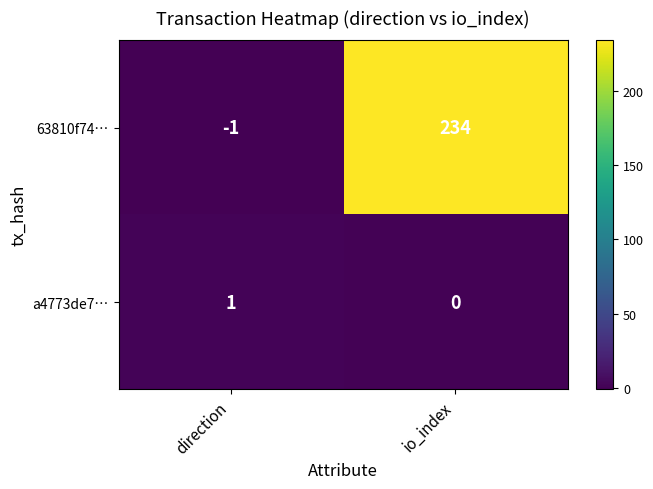

How many distinct data groups are displayed?

2